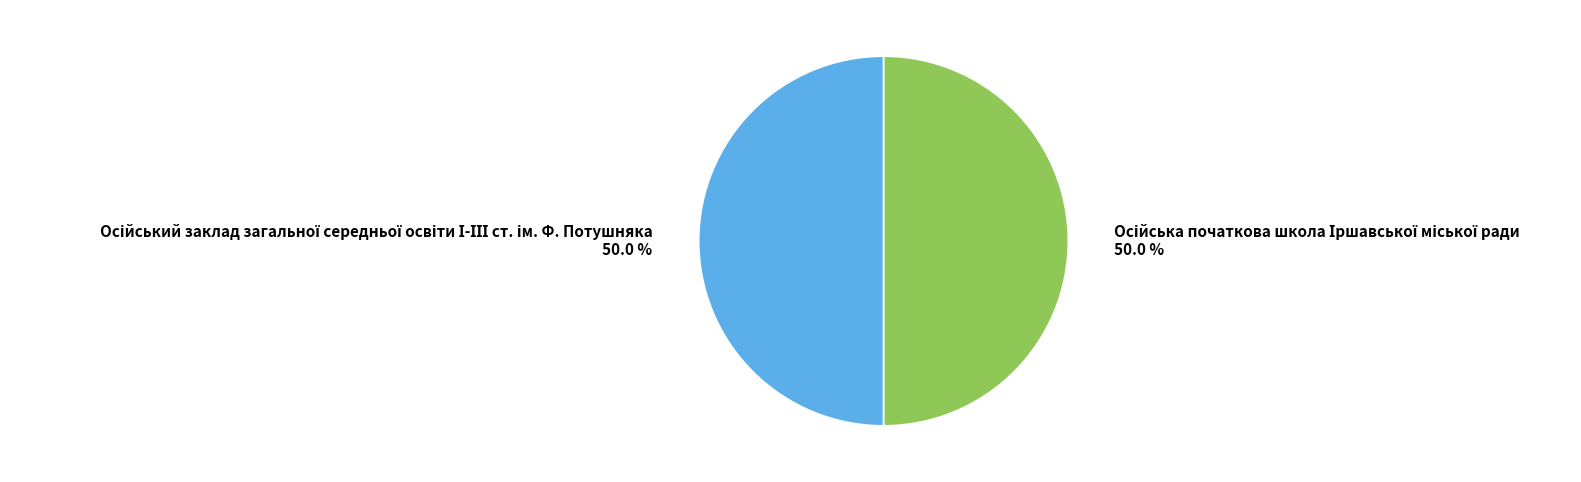

What percentage is the Осійський заклад загальної середньої освіти І-ІІІ ст. ім. Ф. Потушняка slice, to the nearest percent?

50%